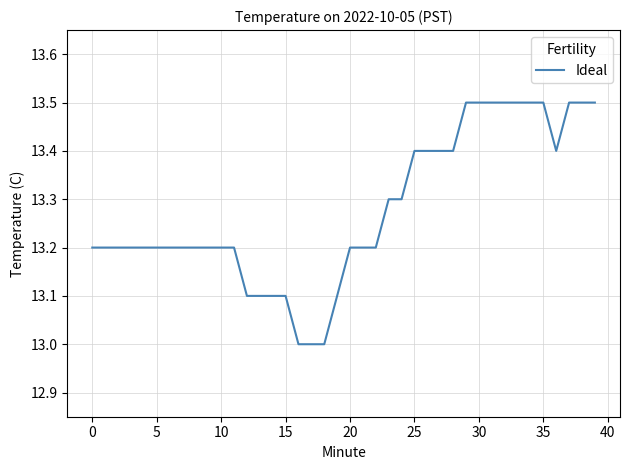

What is the maximum value shown in the chart?

13.5